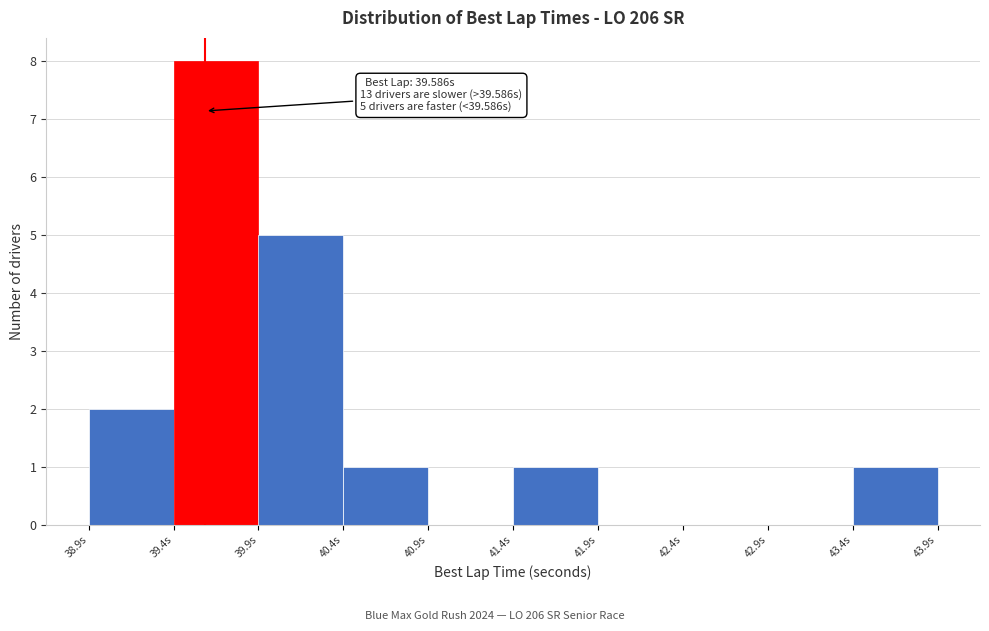

Over which range of the x-axis is the bar tallest?

39.4 to 39.9